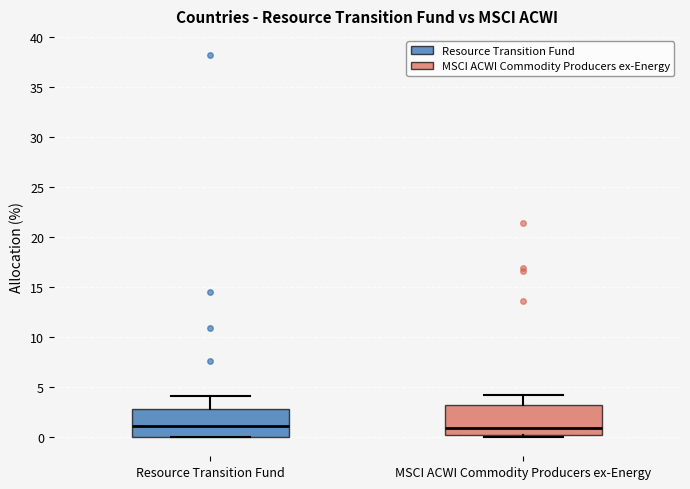

Reading left to right, read every box against the y-axis: the position of its median line, the range the box covers, and the ends of its whiskers. The values are not printed on the chart, so give them approximately, as read against the axis.

Resource Transition Fund: median 1, box 0 to 3, whiskers 0 to 4
MSCI ACWI Commodity Producers ex-Energy: median 1, box 0 to 3, whiskers 0 (just below the box's lower edge) to 4